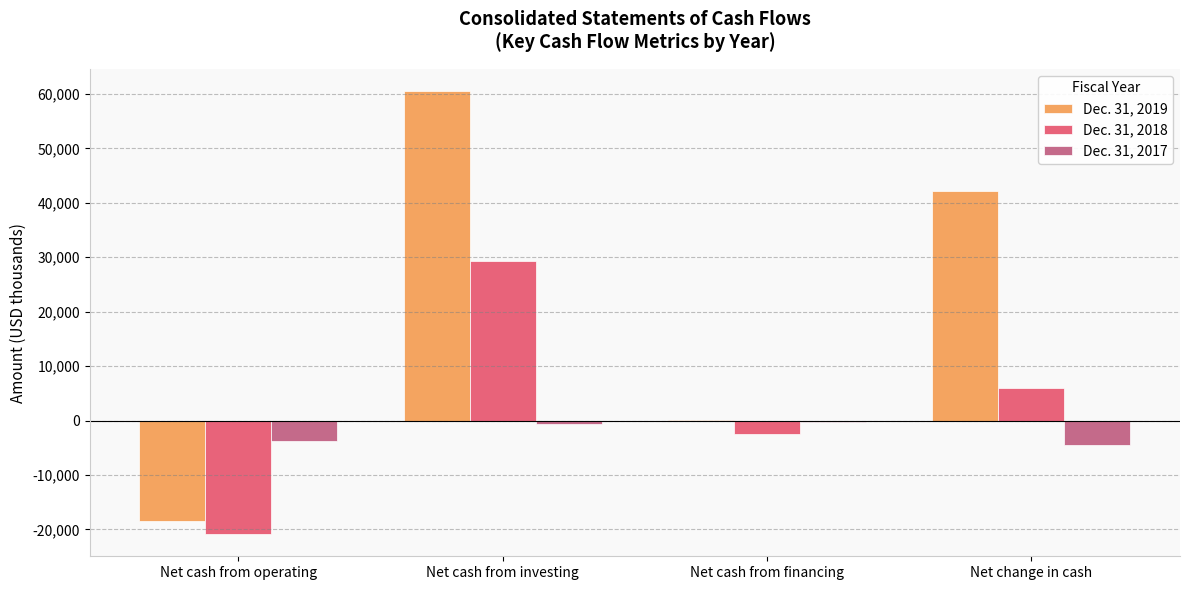

The value of Dec. 31, 2019 at Net change in cash is 11010. True or false?

False